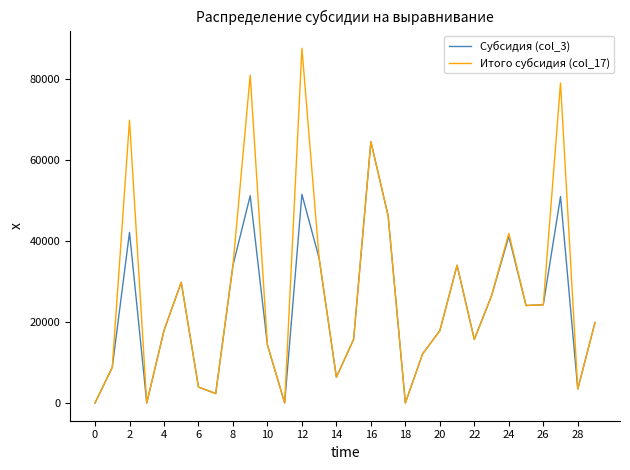

Which series has the widest spread of values?

Итого субсидия (col_17)